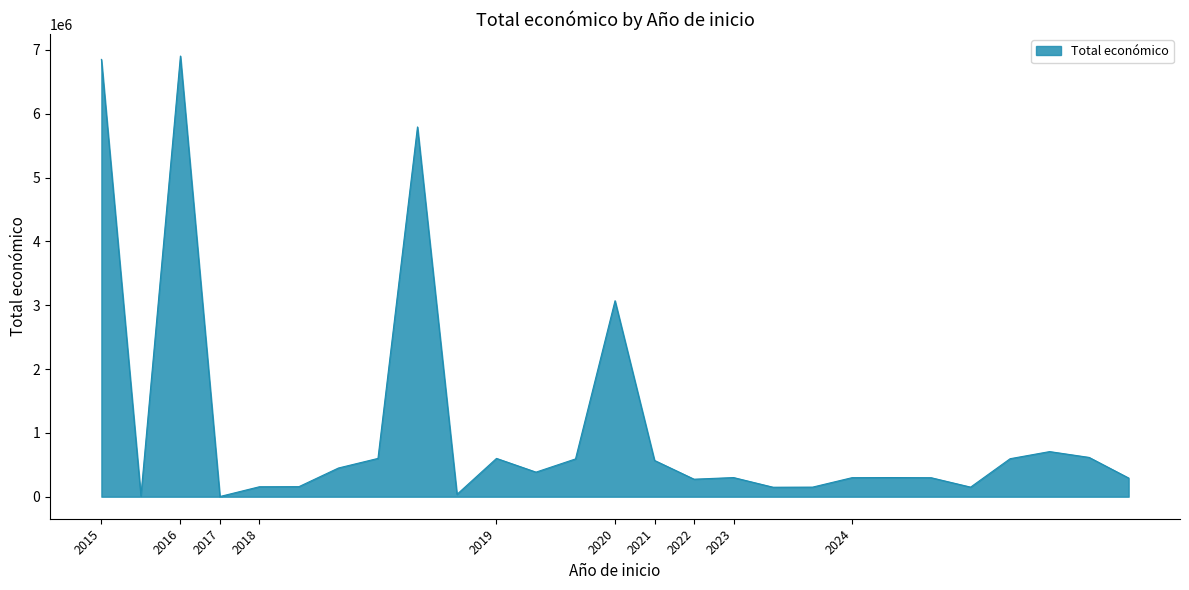

True or false: there are more than 1 points higher than both neighbors.

True